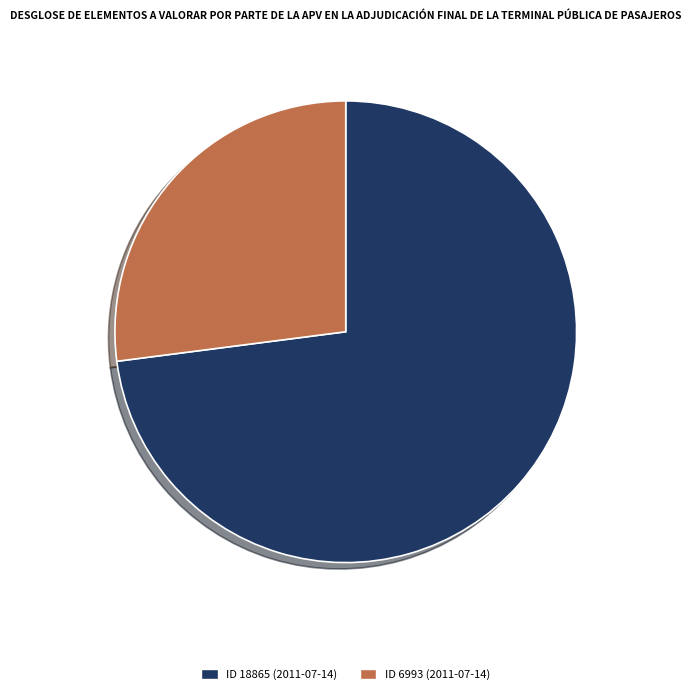

Count the number of slices in the pie.

2